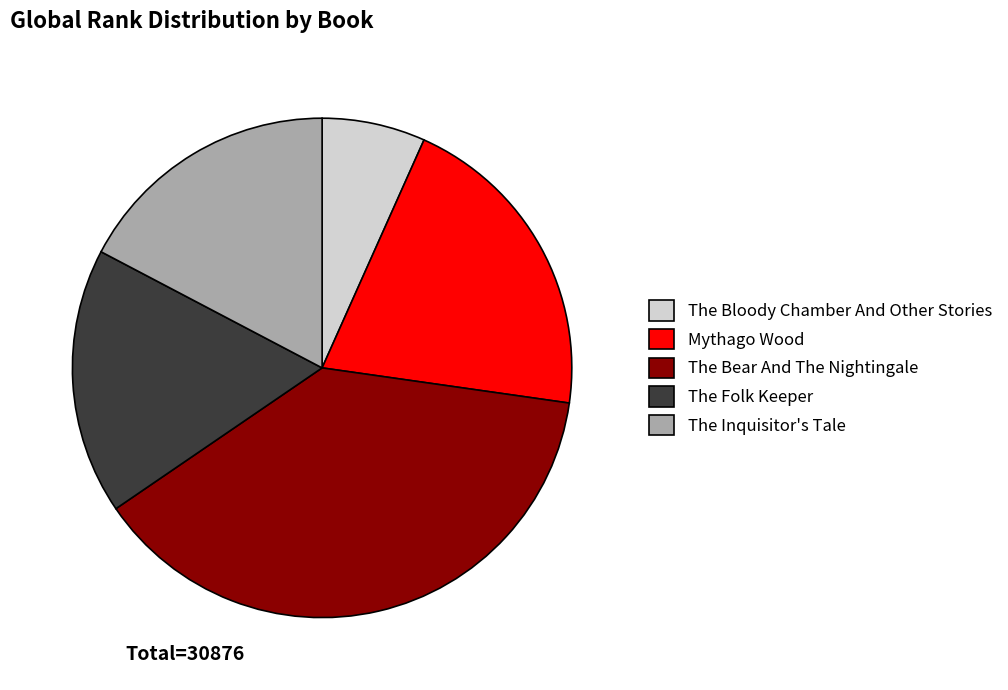

How many slices are in this pie chart?

5